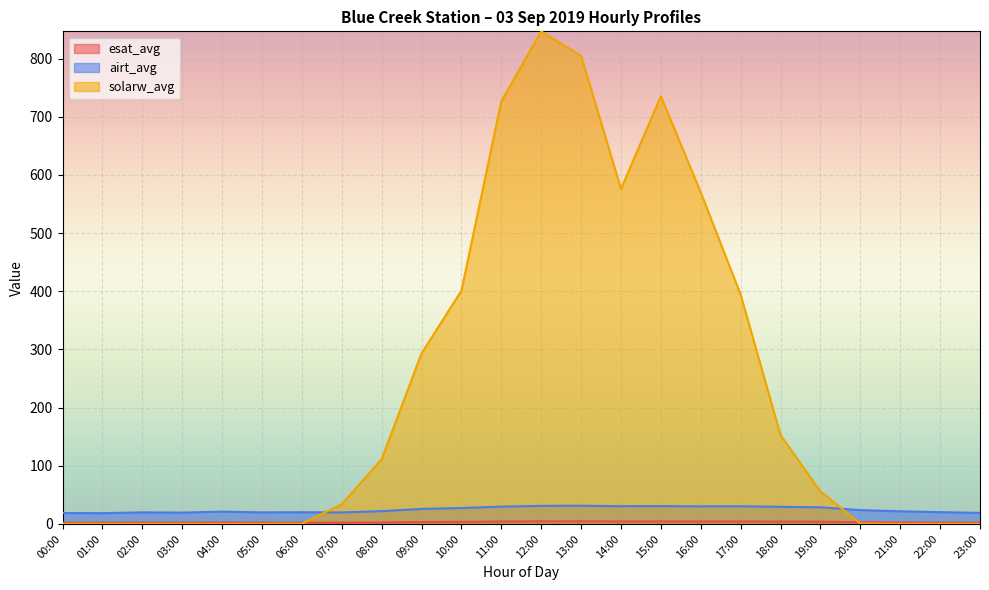

How many lines are shown in the chart?

3